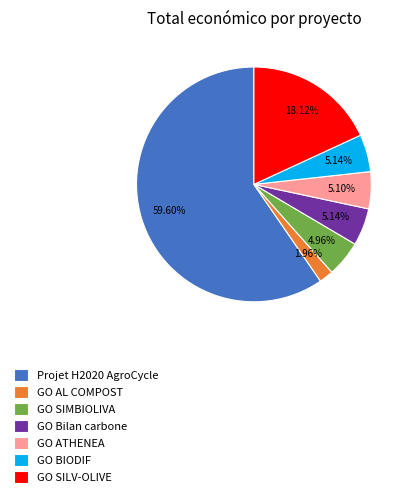

How many segments does this pie chart have?

7